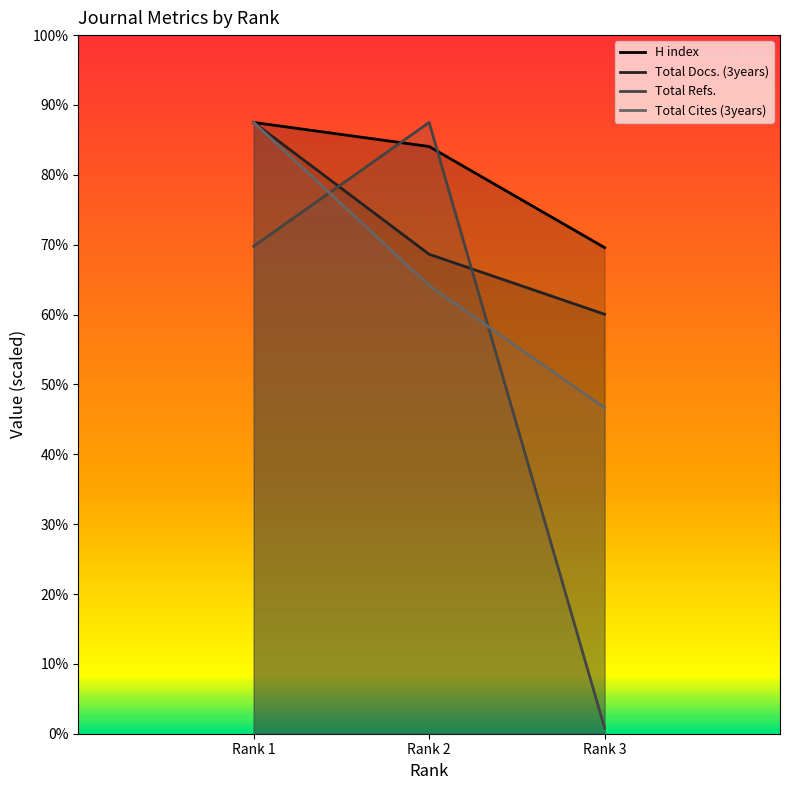

List the series in order of their peak value, highest first.

H index, Total Docs. (3years), Total Refs., Total Cites (3years)